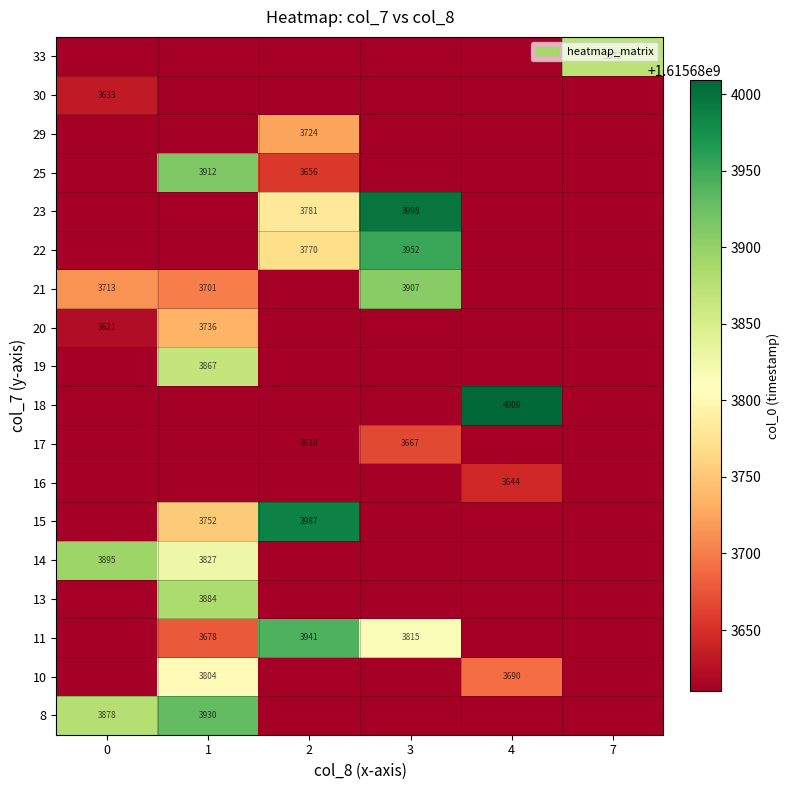

True or false: 15 has a value of 3987 at 2.

True